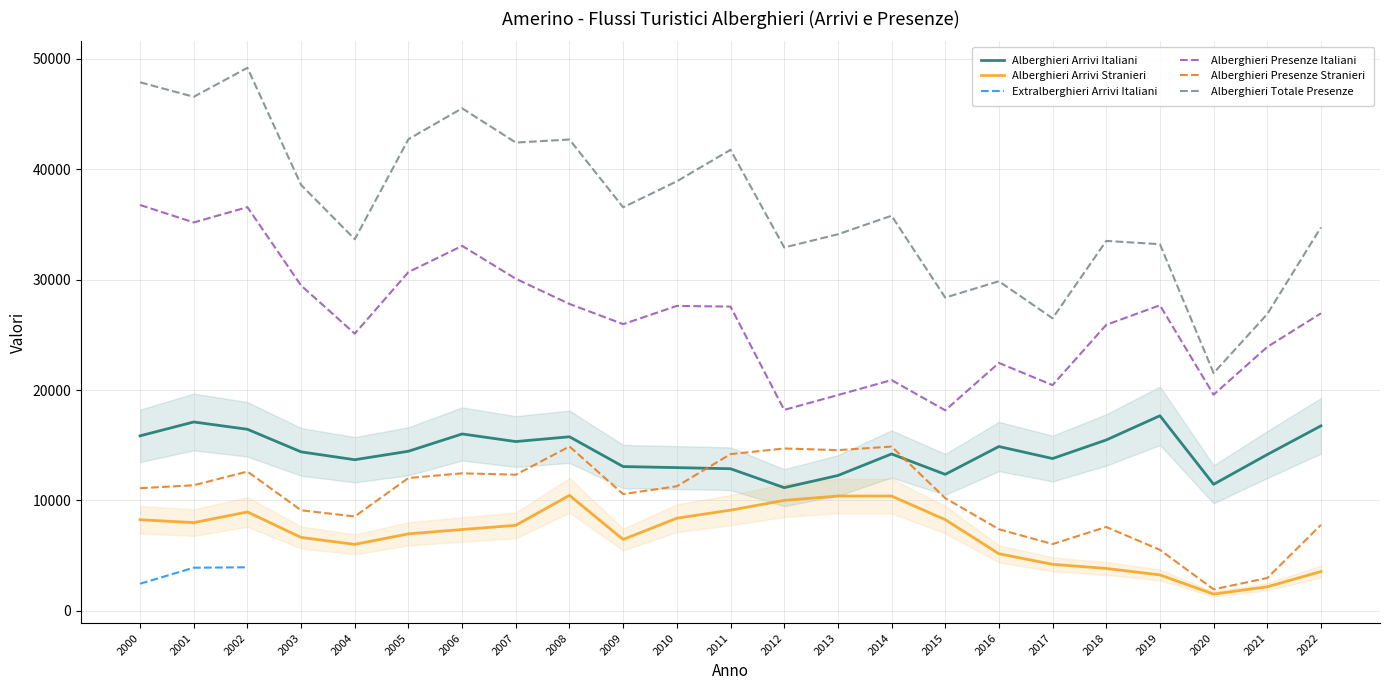

Where is Alberghieri Arrivi Italiani nearest to the value 14419?

2003